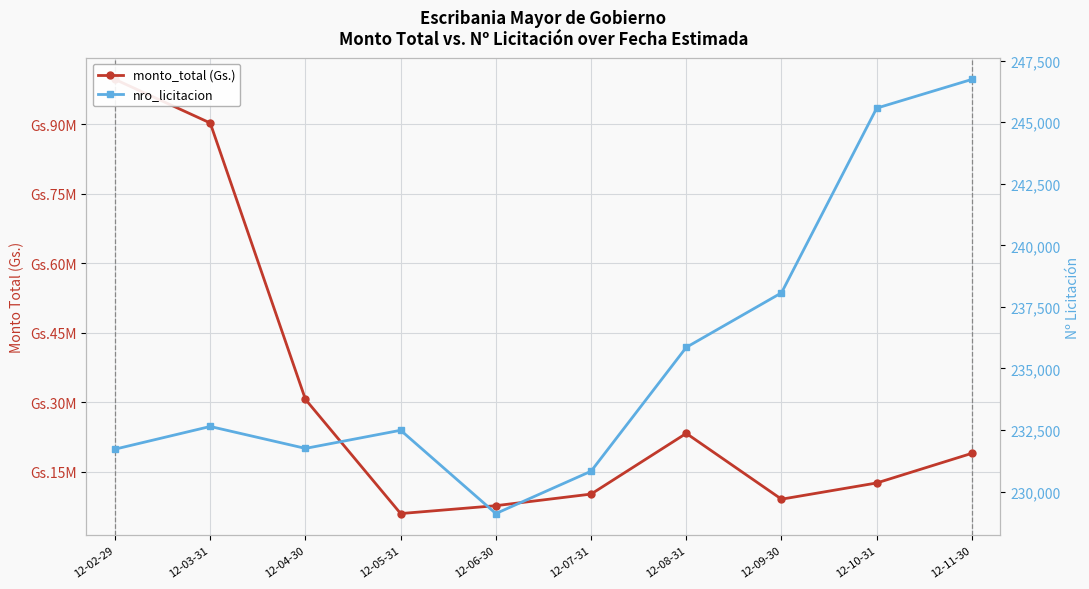

True or false: nro_licitacion and monto_total (Gs.) cross at least once.

False